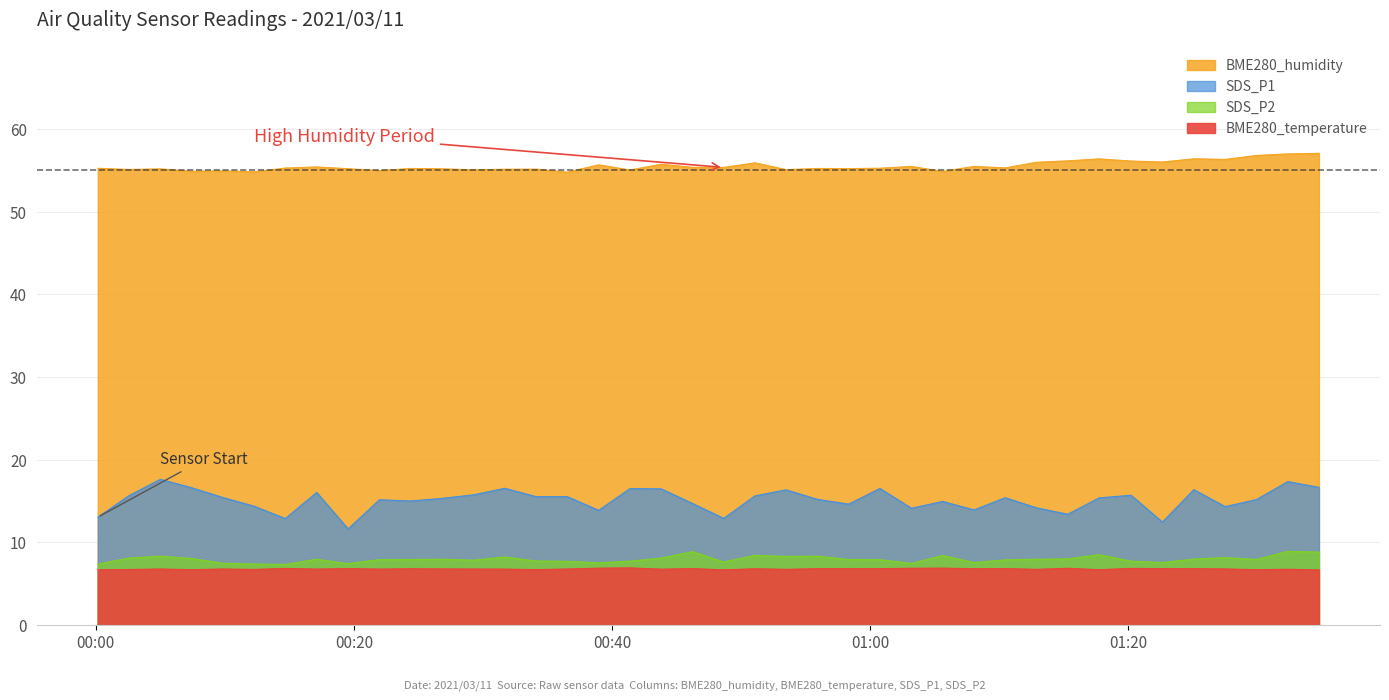

How many interior local peaks does the SDS_P2 series have?

11